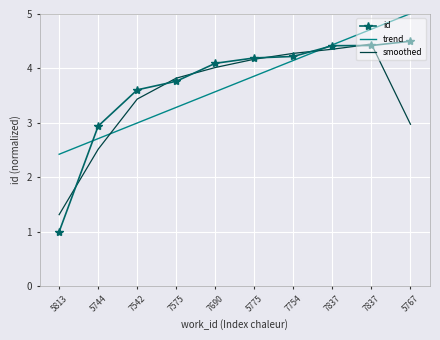

At which label does trend first exceed 3?

7575